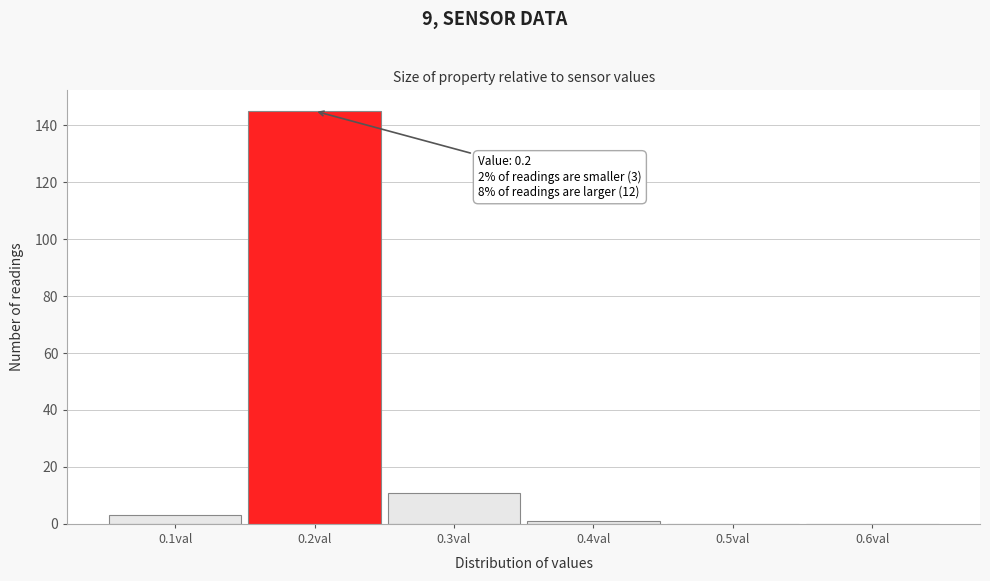

Over which range of the x-axis is the bar tallest?

0.15 to 0.25